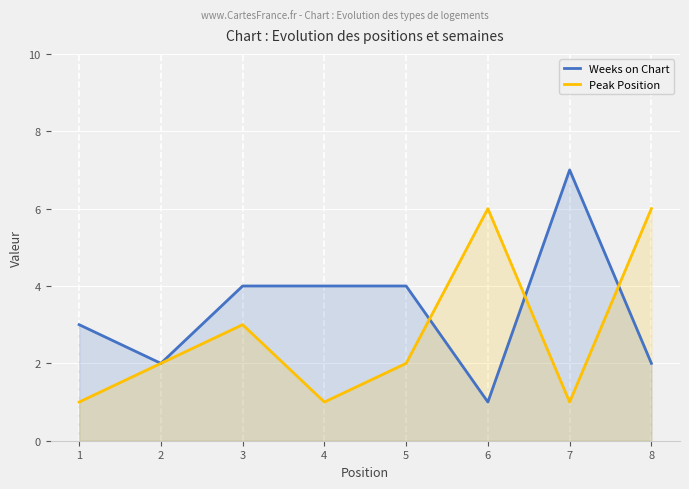

How many lines are shown in the chart?

2